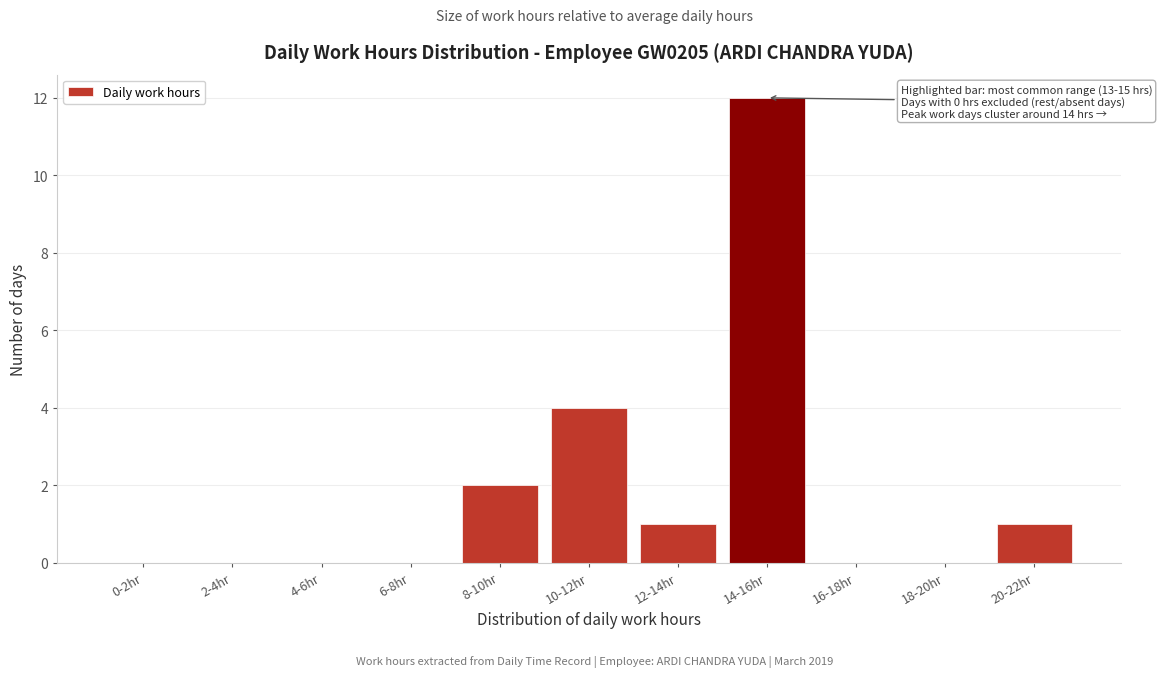

Reading left to right, what are all the values shown in this chart?

0-2hr=0	2-4hr=0	4-6hr=0	6-8hr=0	8-10hr=2	10-12hr=4	12-14hr=1	14-16hr=12	16-18hr=0	18-20hr=0	20-22hr=1